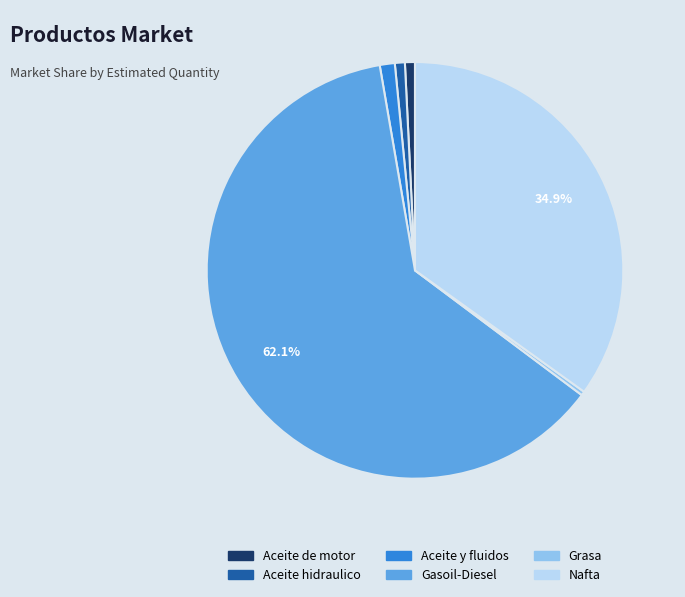

Which category has the biggest portion of the pie?

Gasoil-Diesel